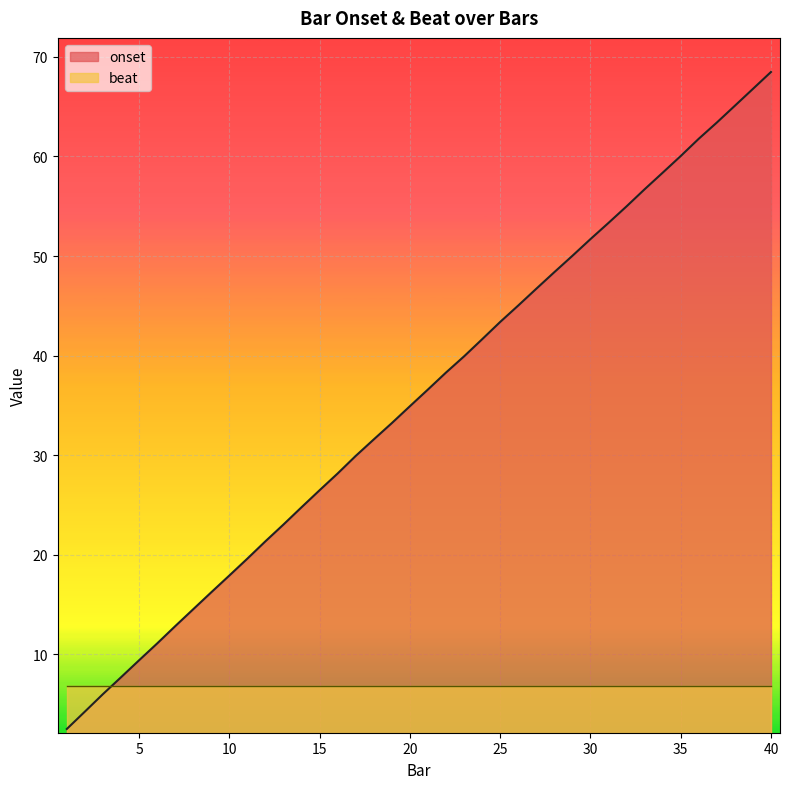

The value at 1 is 2.5. True or false?

True